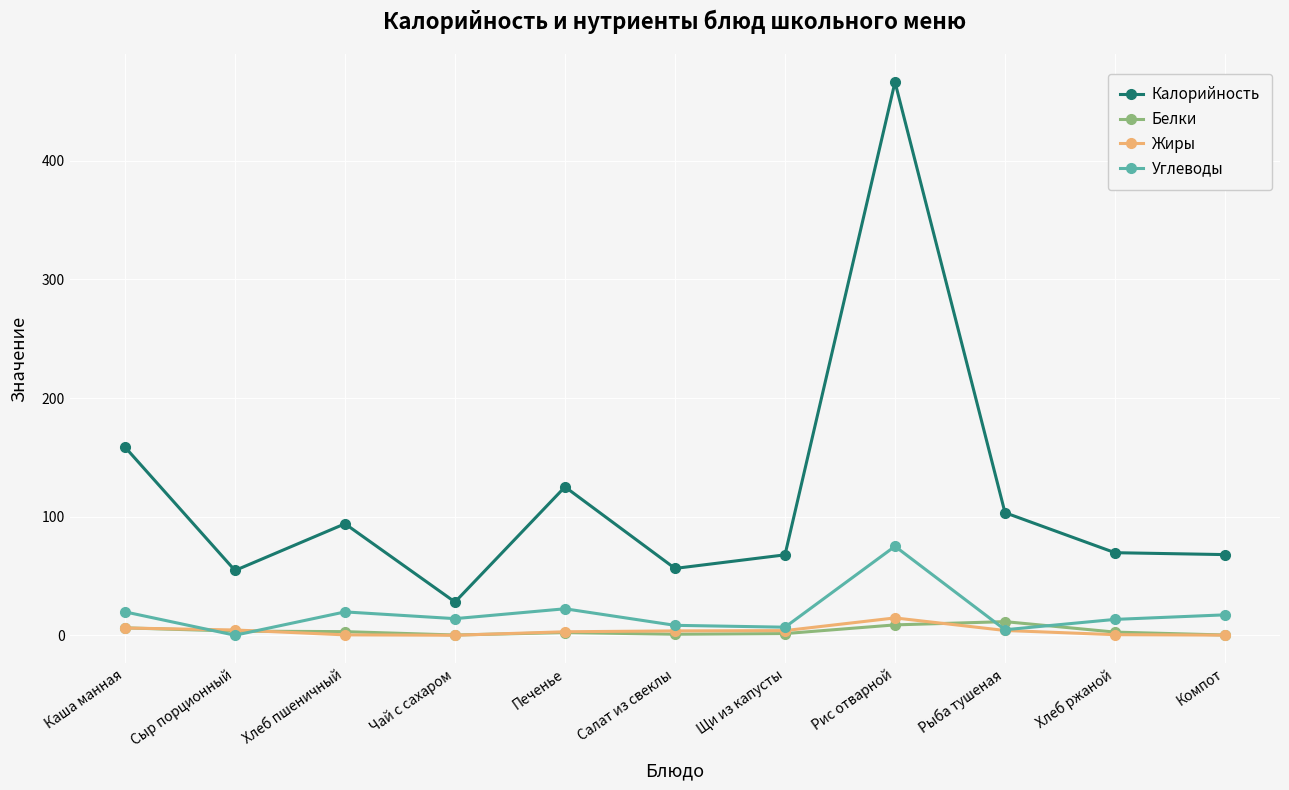

The Белки series shows 0.2 at Чай с сахаром. True or false?

True